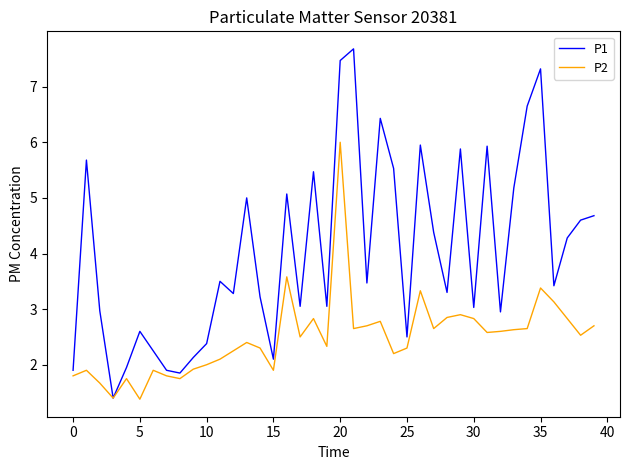

Is this an area chart (filled region under the line)?

No